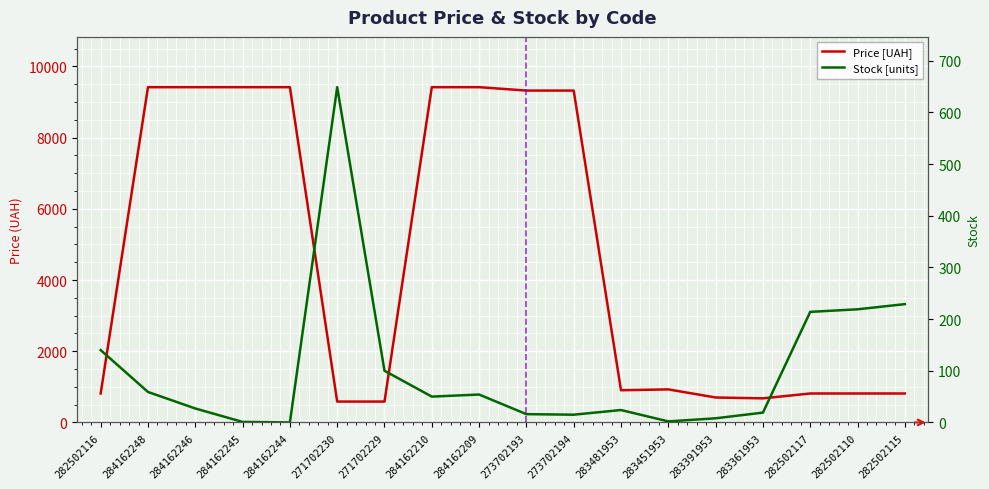

What is the difference between the highest and lowest values at 284162210?

9366.9